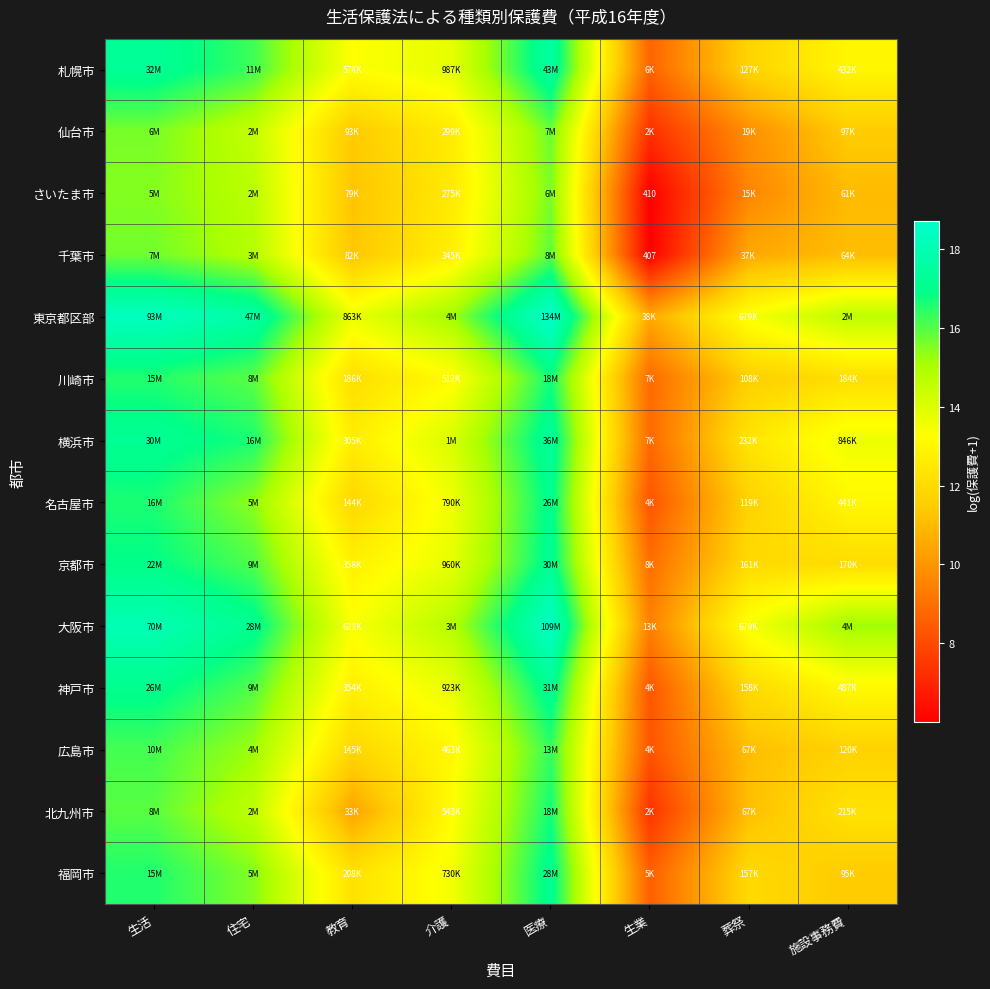

At which category is the sum across all series the highest?

医療